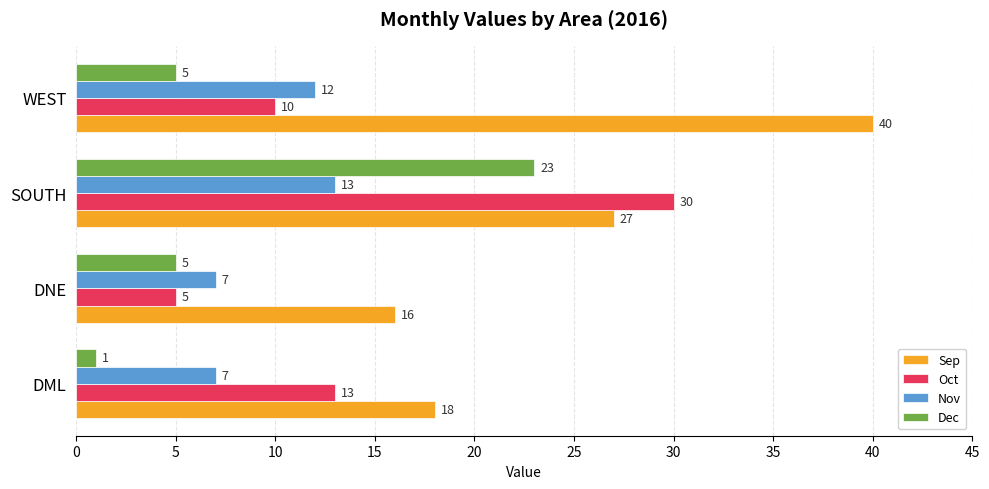

The value of Dec at DNE is 5. True or false?

True